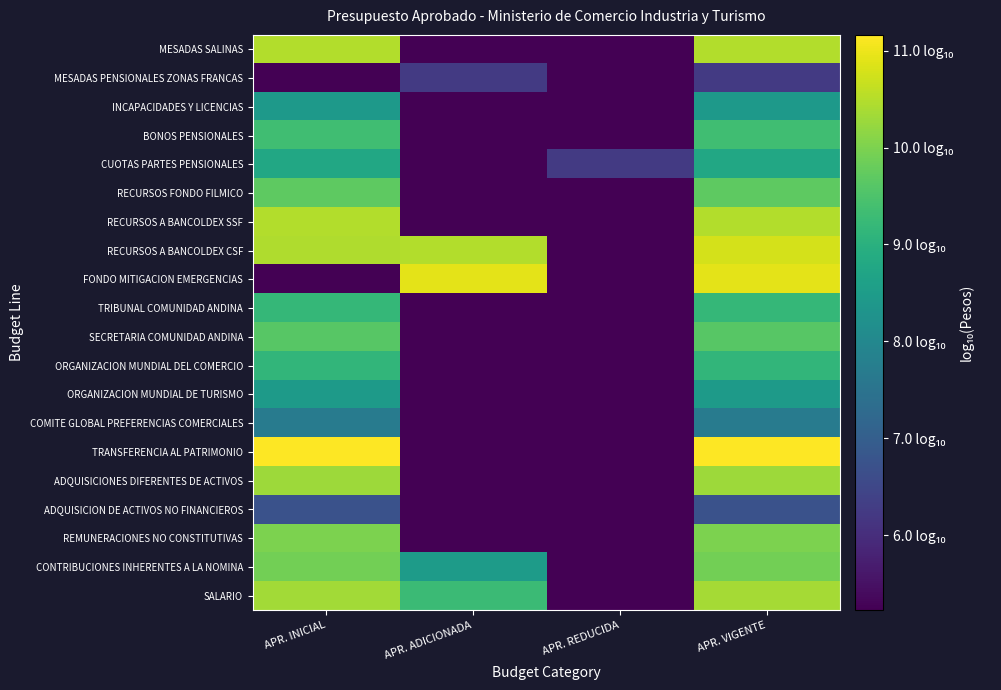

Which has a higher value, APR. ADICIONADA or APR. REDUCIDA?

APR. ADICIONADA